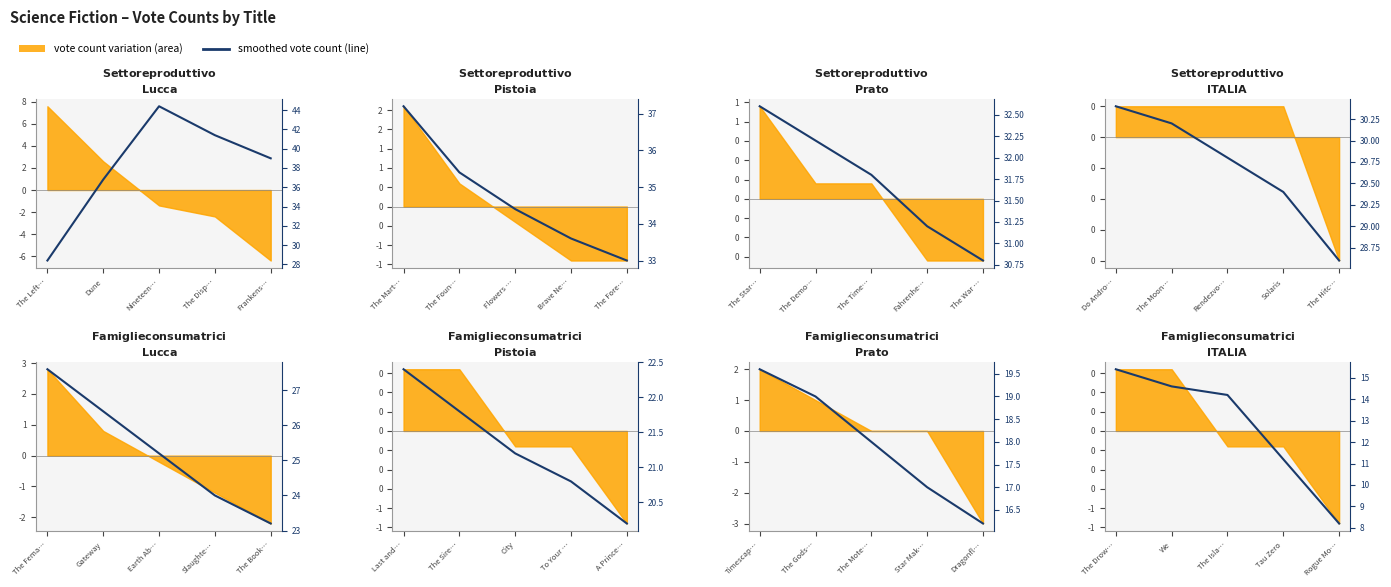

How many lines are shown in the chart?

1